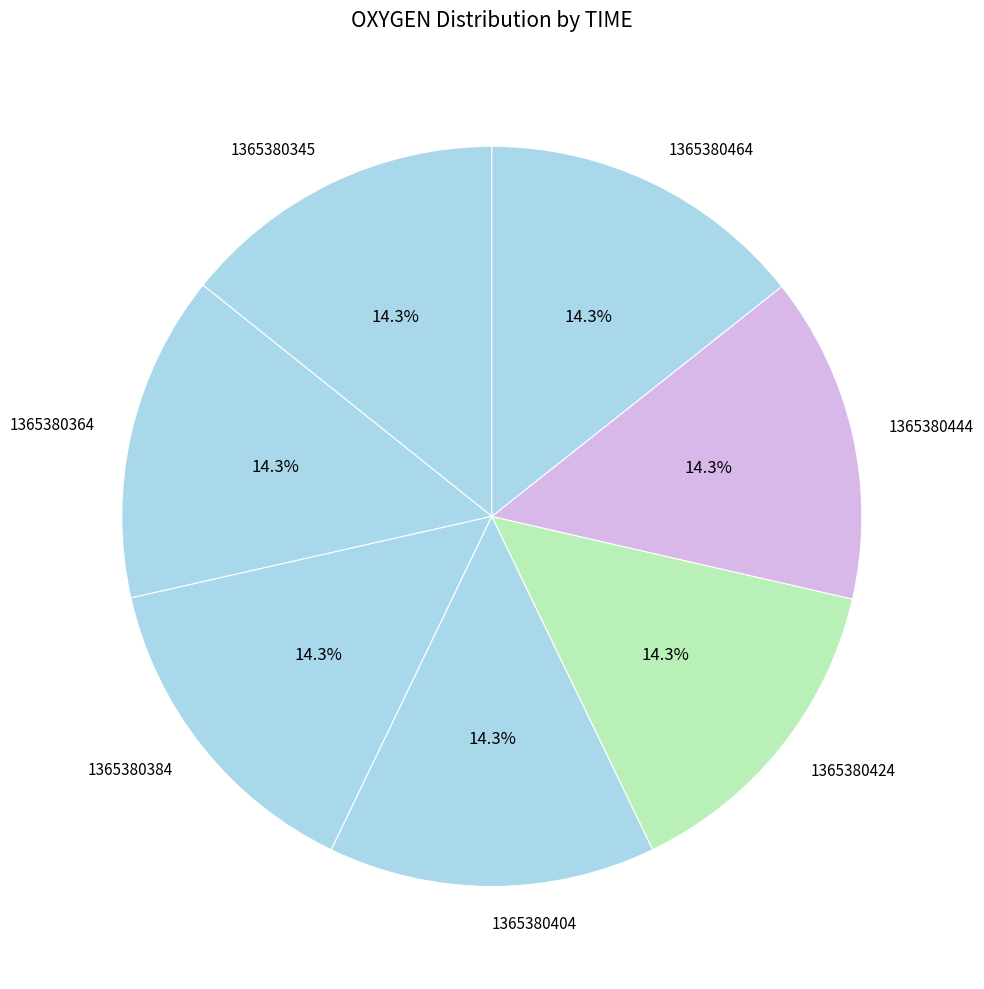

Is it true that 1365380424 is 5% of the pie?

False